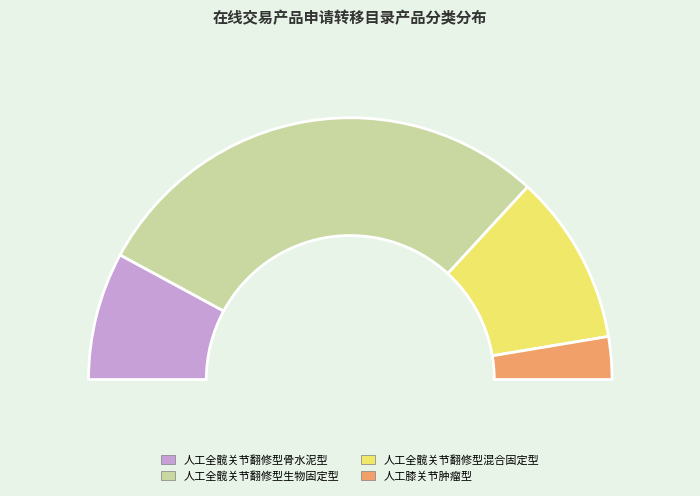

Count the number of slices in the pie.

4